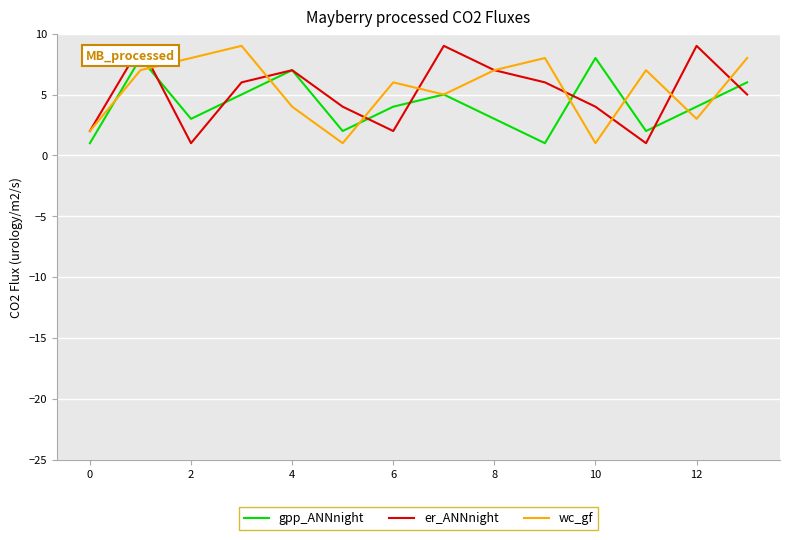

At which label does wc_gf first exceed 7?

2